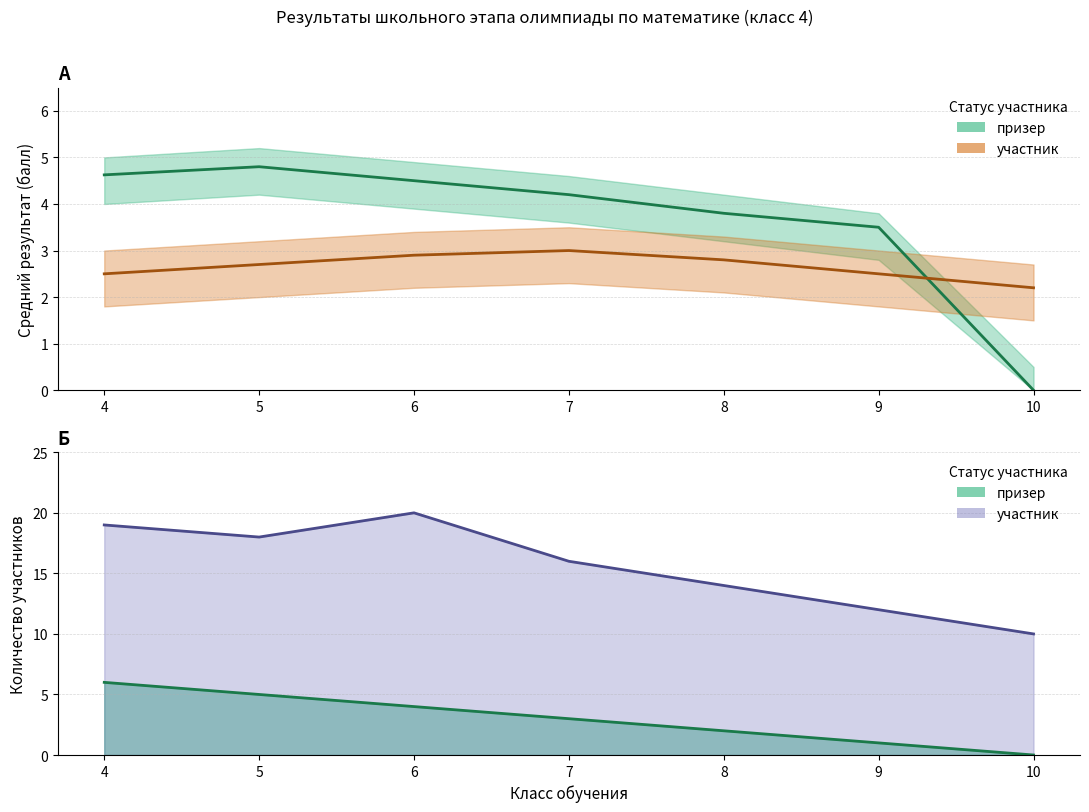

Which category has the highest value across all series?

4